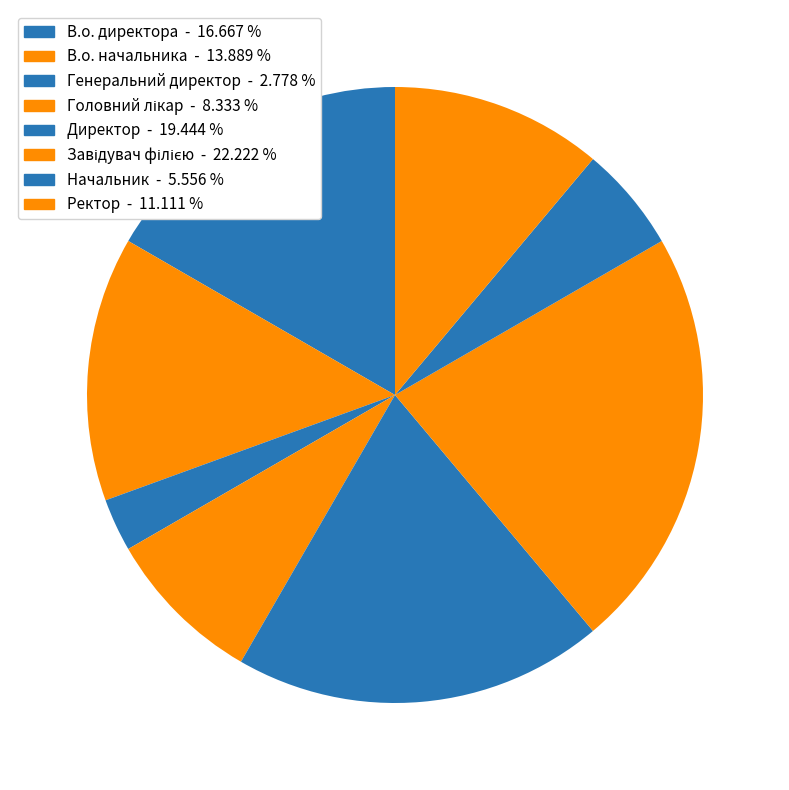

How many slices are in this pie chart?

8